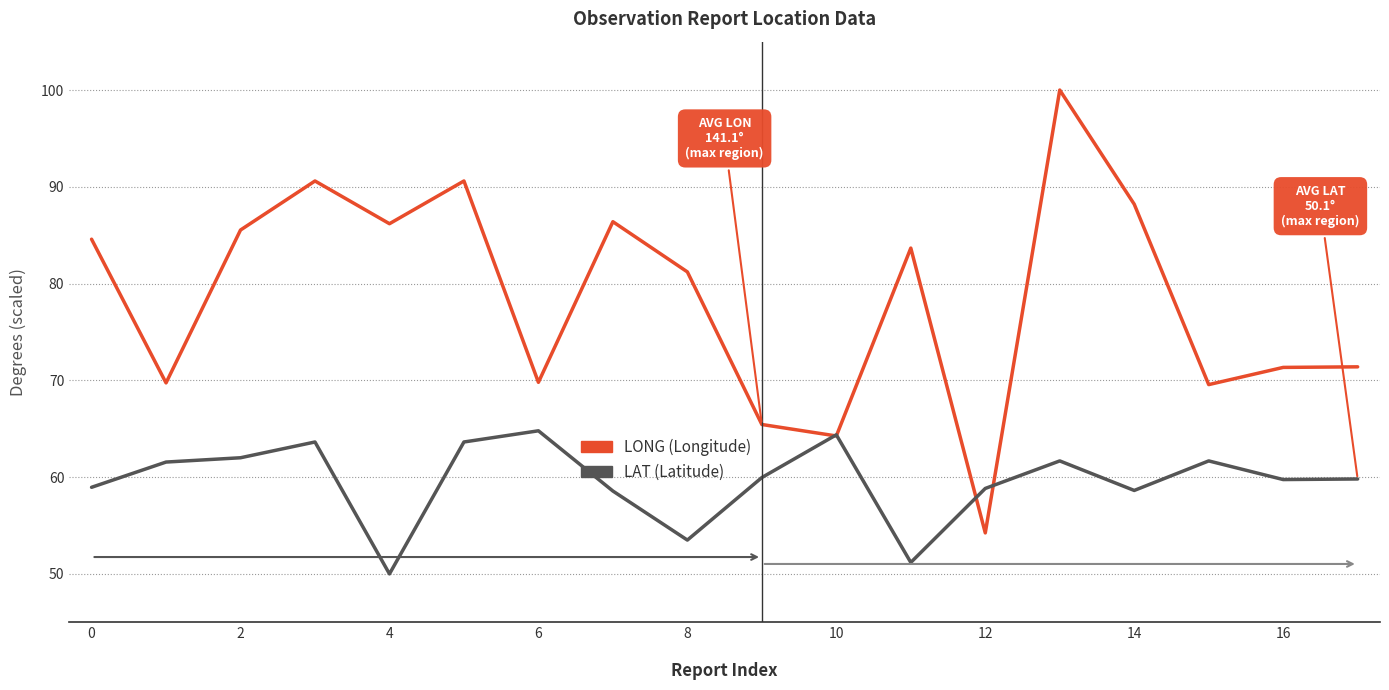

True or false: LAT (Latitude) and LONG (Longitude) cross at least once.

True